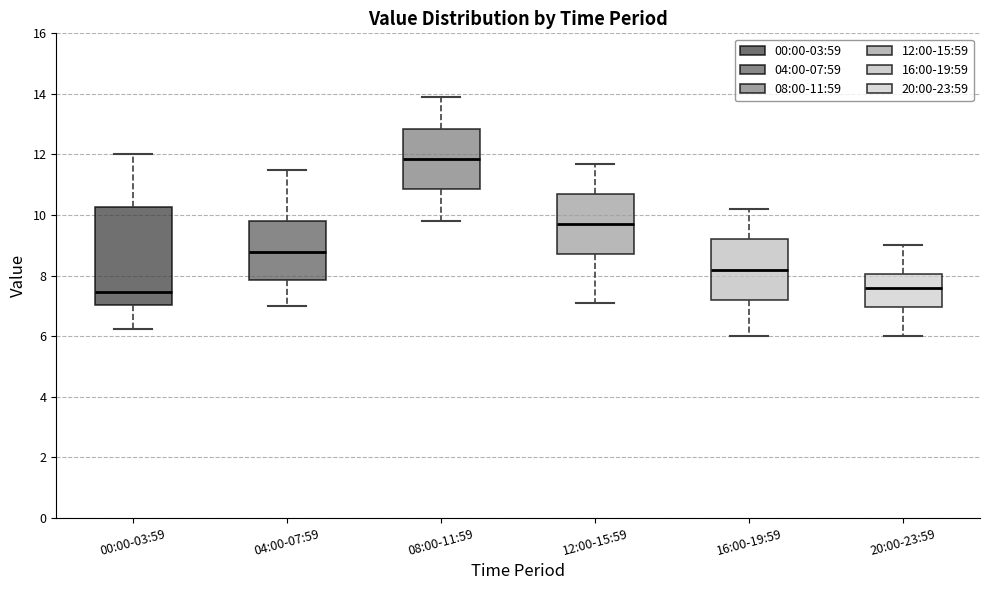

Where is the lower edge of the box for 08:00-11:59 on the y-axis? The values are not printed on the chart, so give them approximately, as read against the axis.

10.8